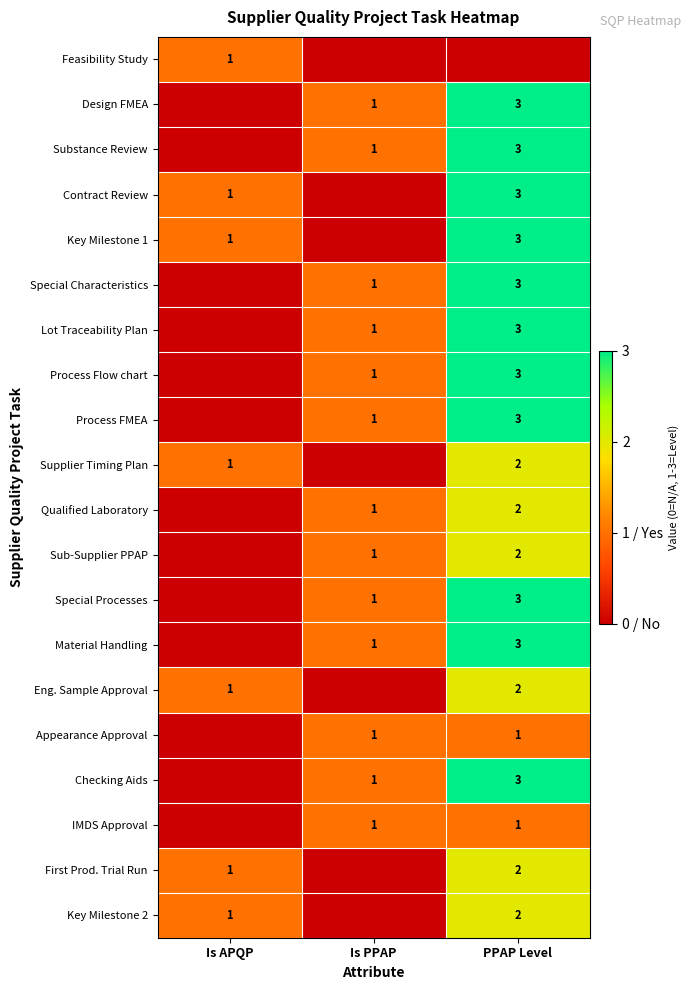

The Sub-Supplier PPAP series shows 2 at Is PPAP. True or false?

False